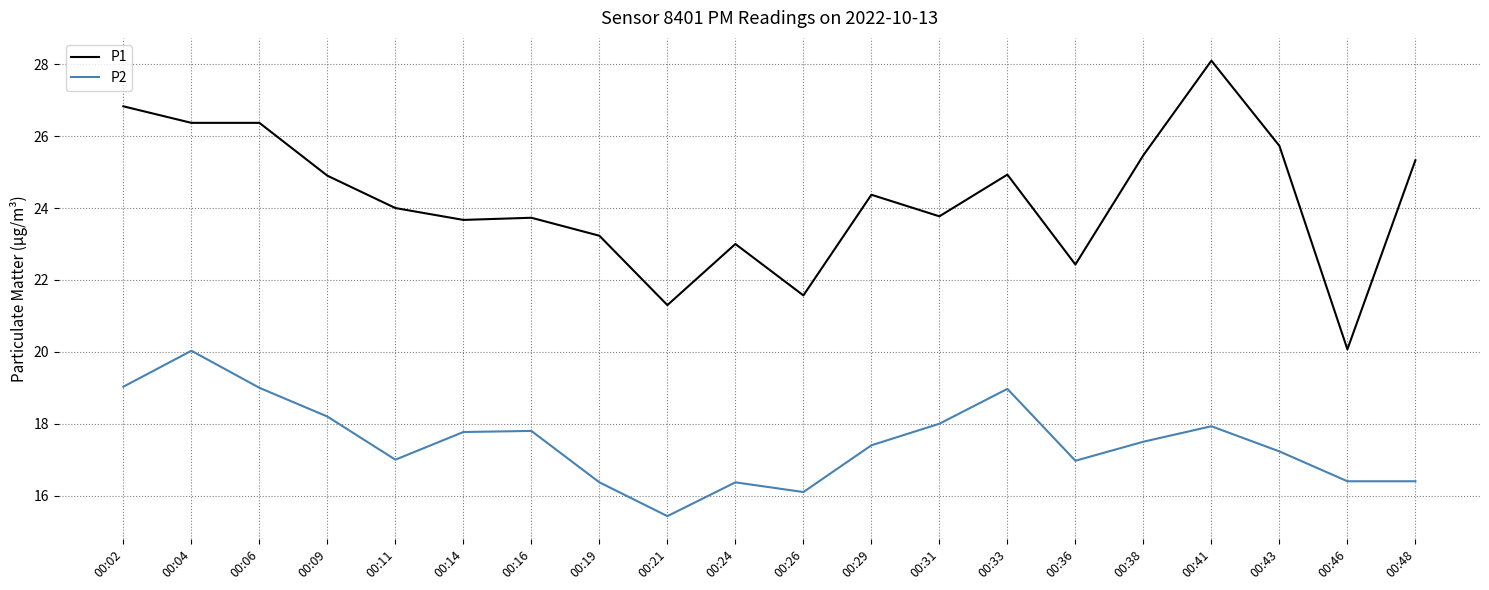

What is the greatest value displayed?

28.1